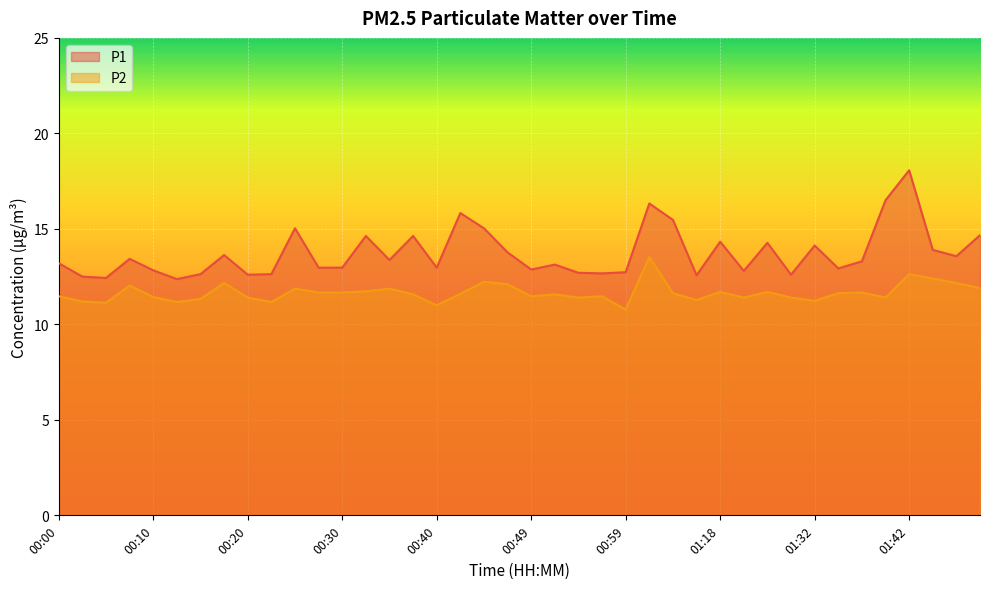

True or false: P1 and P2 cross at least once.

False